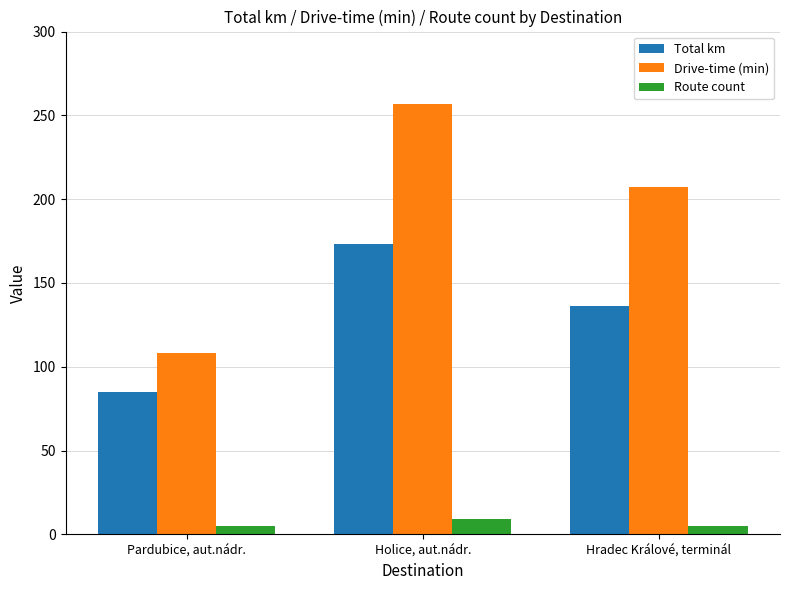

What position from the left is Hradec Králové, terminál?

3